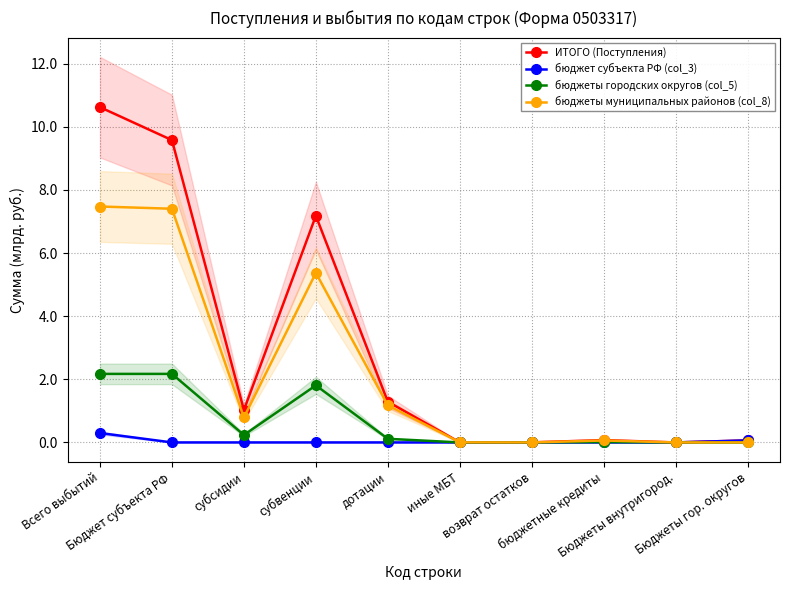

True or false: бюджеты городских округов (col_5) has a value of 2.2 at Всего выбытий.

True